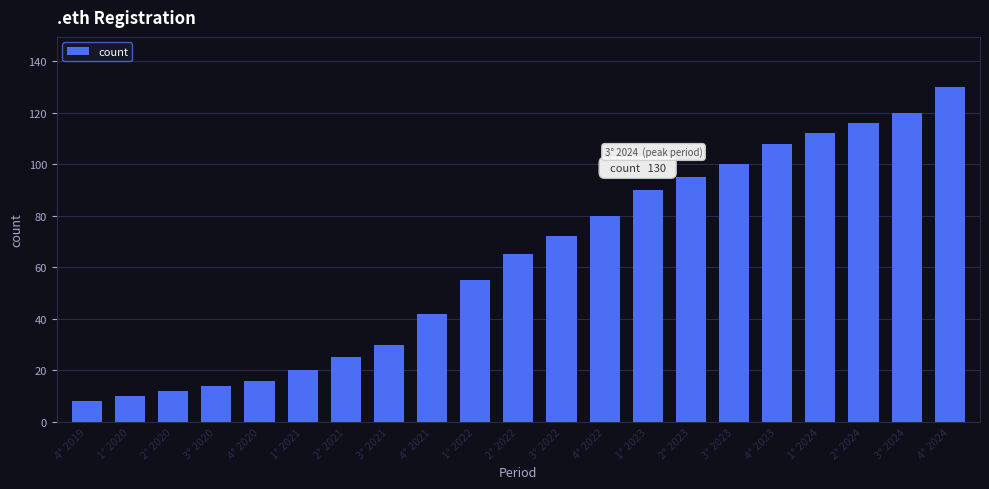

Reading left to right, extract all data points from this chart.

4° 2019=8	1° 2020=10	2° 2020=12	3° 2020=14	4° 2020=16	1° 2021=20	2° 2021=25	3° 2021=30	4° 2021=42	1° 2022=55	2° 2022=65	3° 2022=72	4° 2022=80	1° 2023=90	2° 2023=95	3° 2023=100	4° 2023=108	1° 2024=112	2° 2024=116	3° 2024=120	4° 2024=130